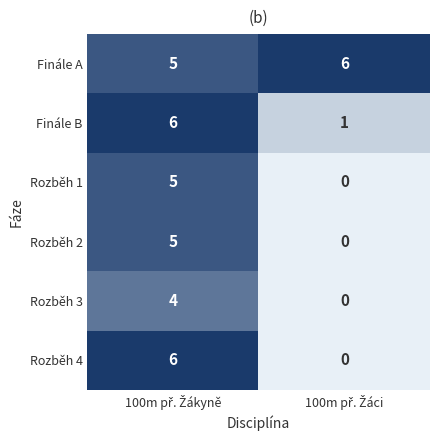

Which series has the largest range (max minus min)?

Rozběh 4